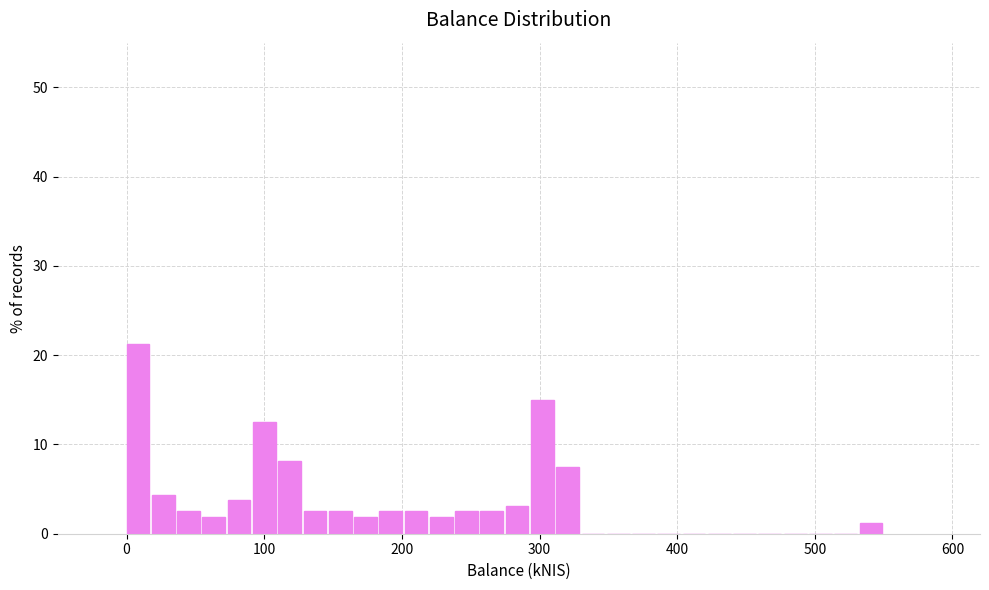

Read against the x-axis, roughly where is the centre of the tallest bar?

10